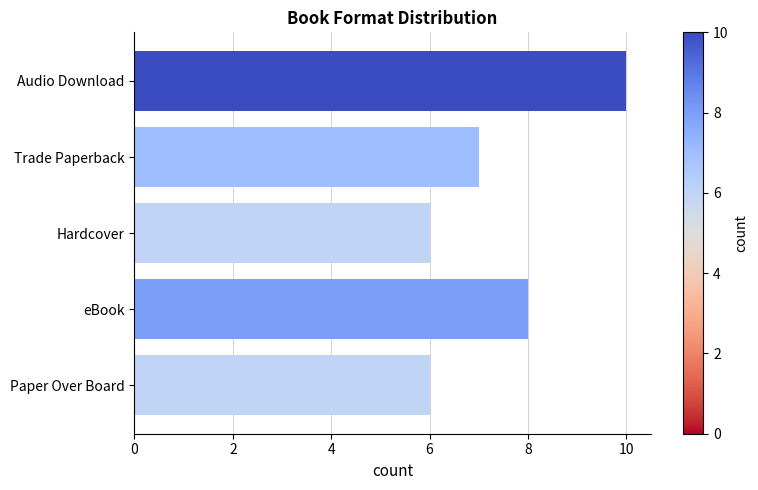

The chart shows a value of 6 at Paper Over Board. True or false?

True